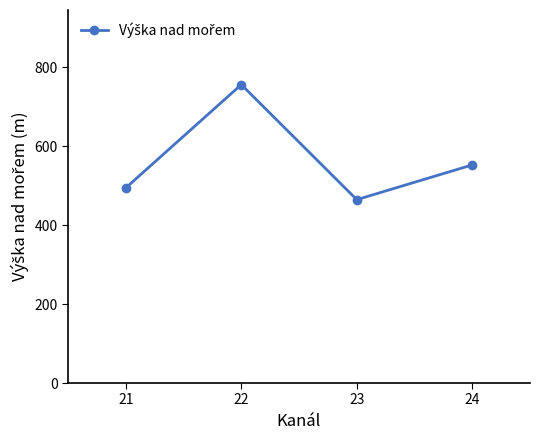

True or false: the data shows 309.4 at 24.

False